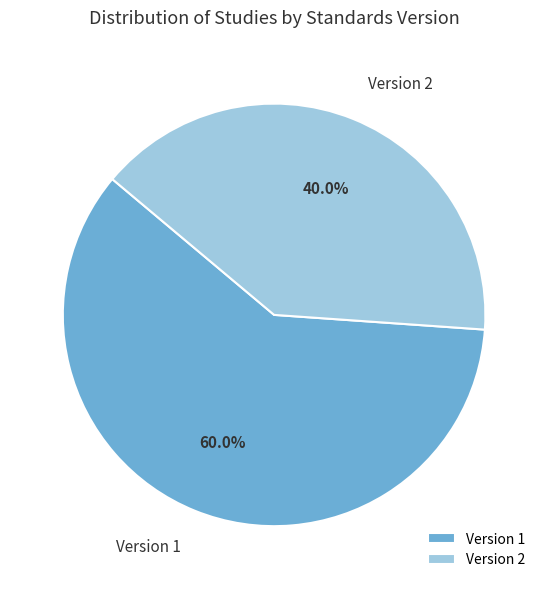

Does any single category account for the majority?

Yes